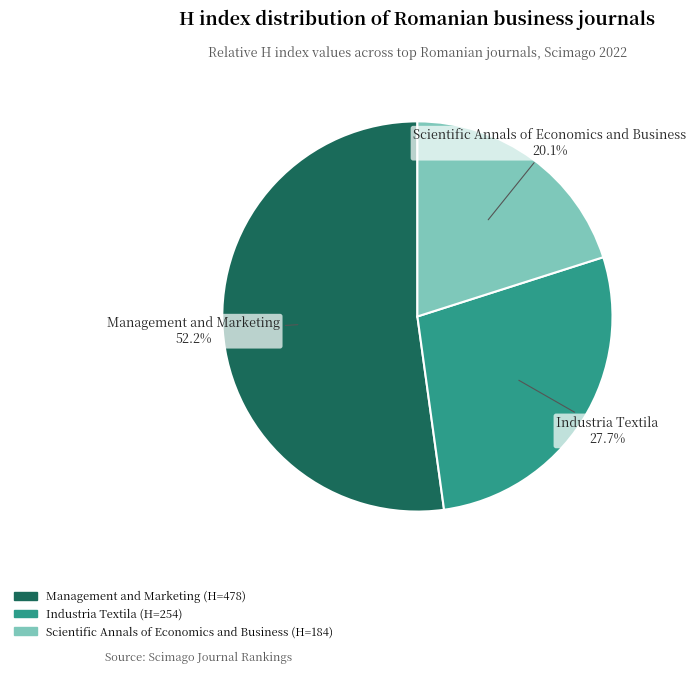

Count the number of slices in the pie.

3